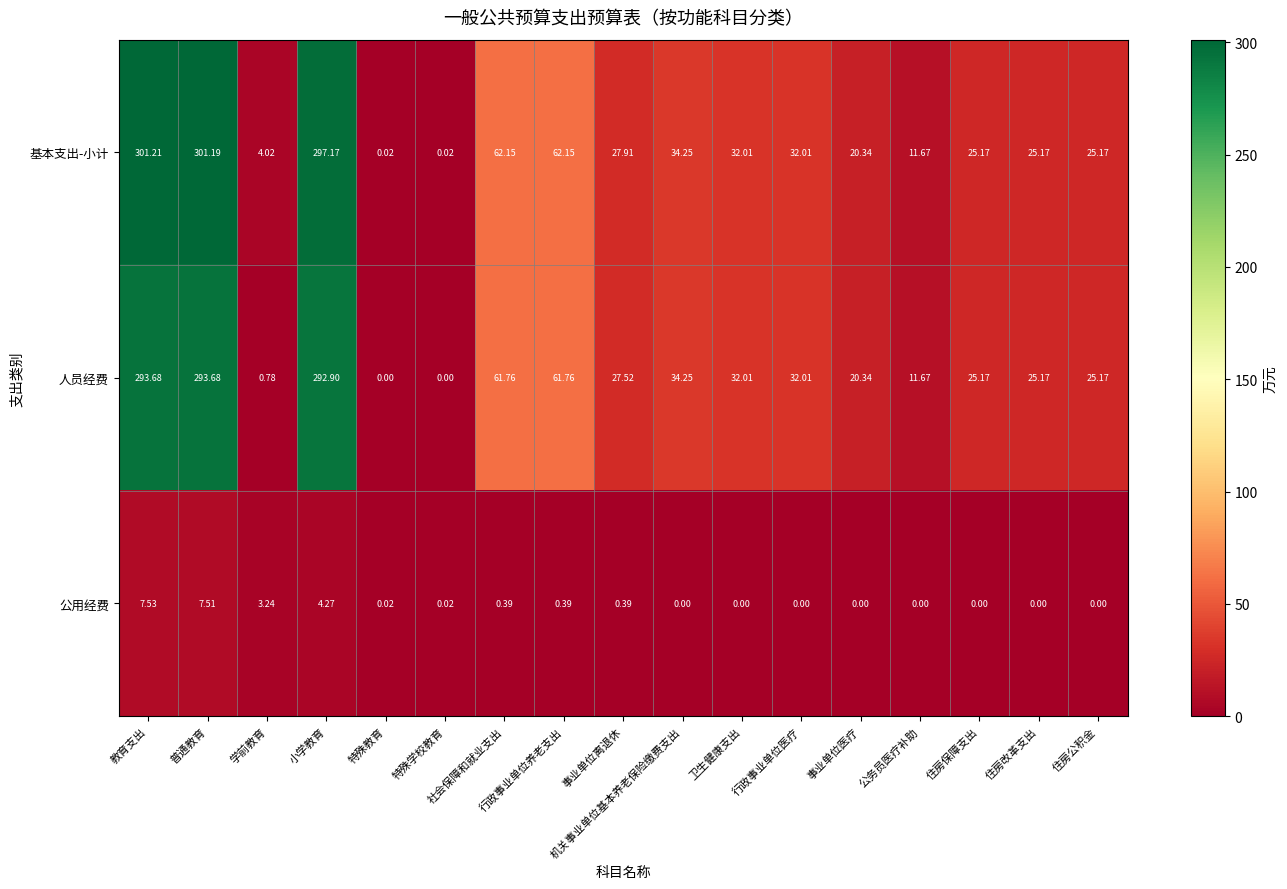

At which label does 基本支出-小计 first exceed 27?

教育支出